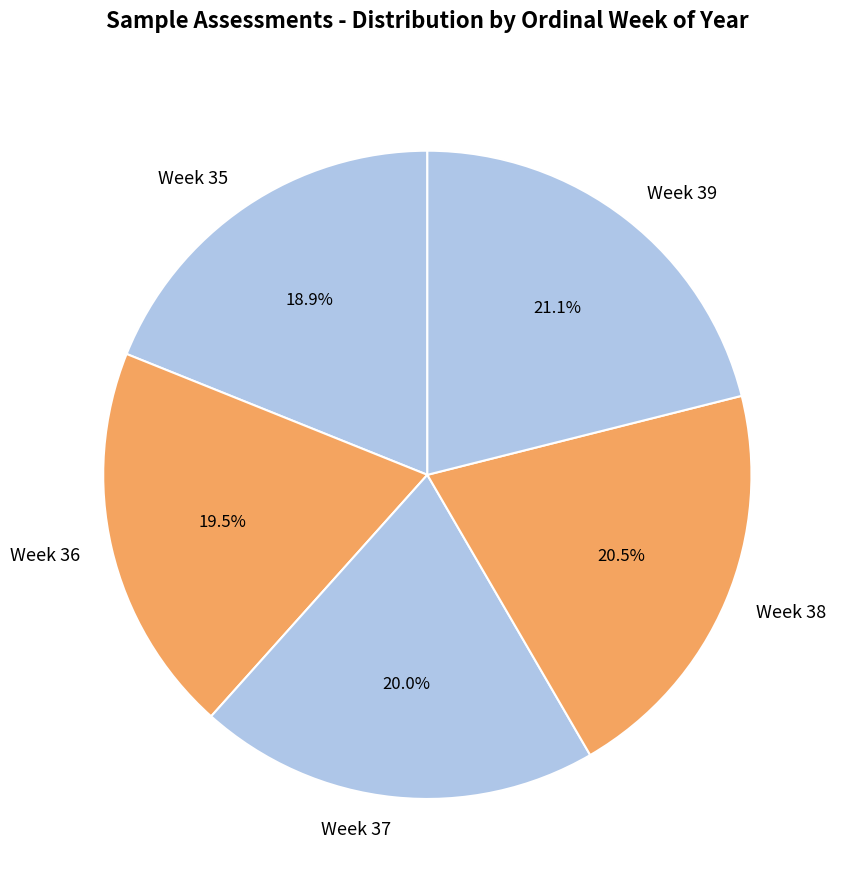

What percentage is the Week 35 slice, to the nearest percent?

19%